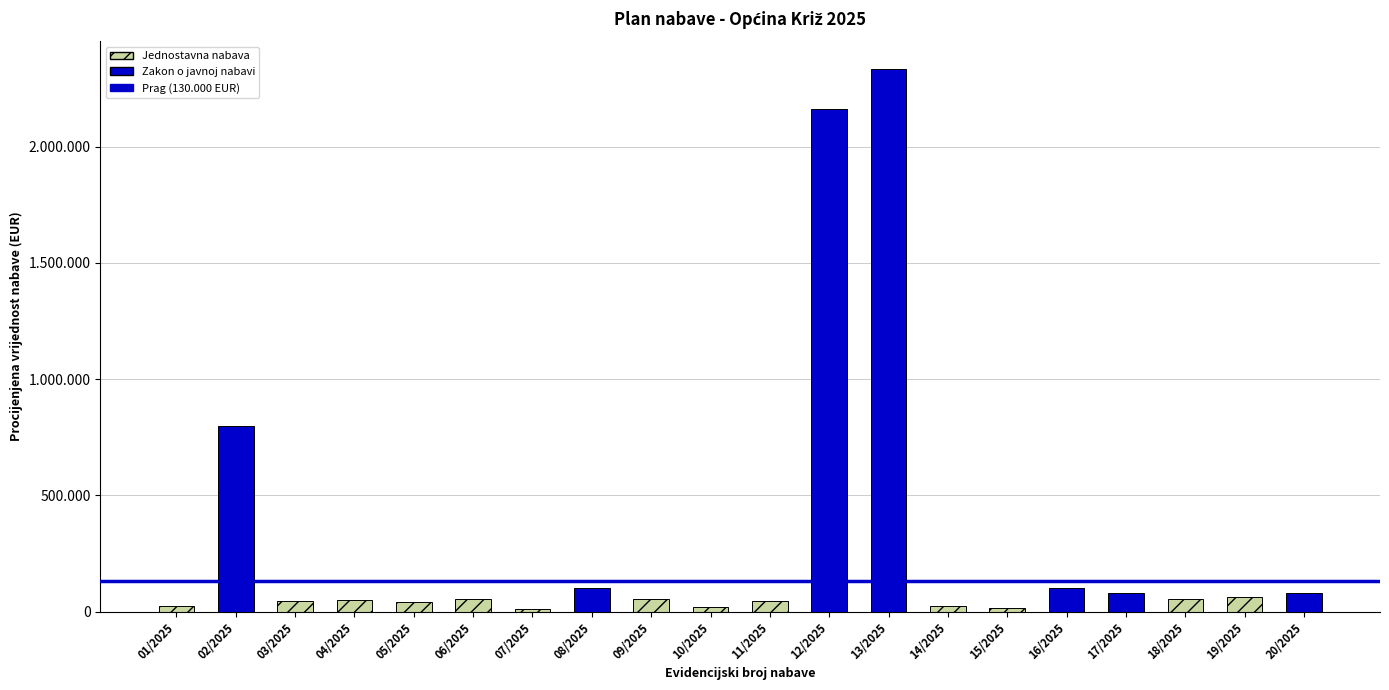

What is the label of the 1st bar from the left?

01/2025